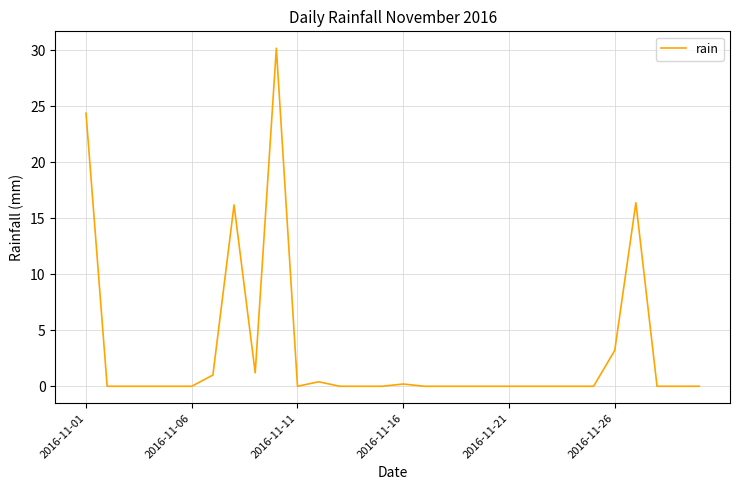

What is the sum of all values?

93.2